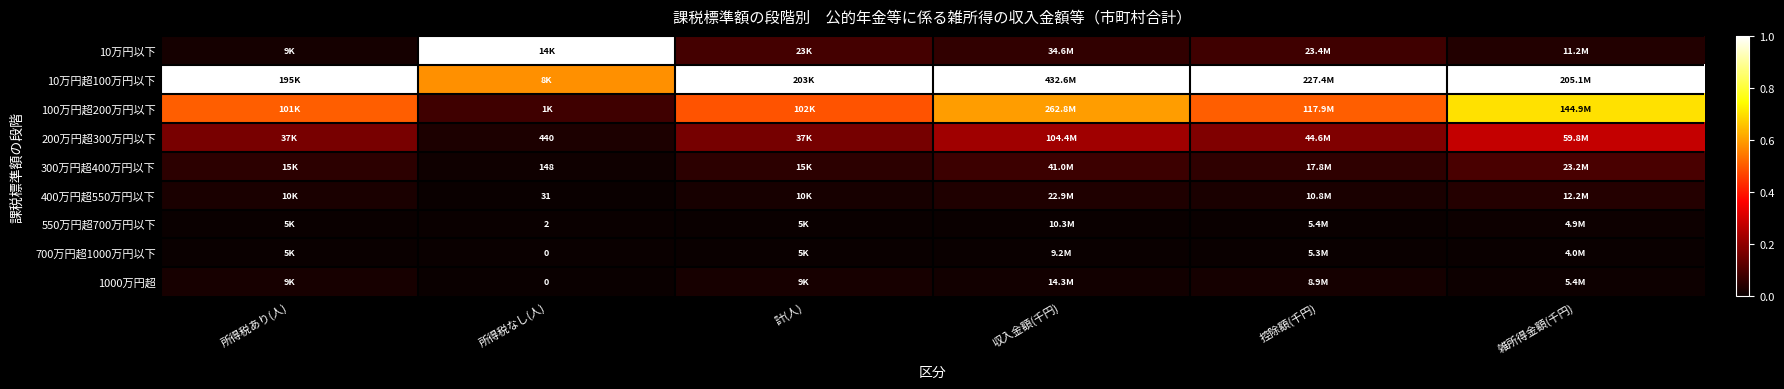

True or false: 100万円超200万円以下 has a value of 0.5 at 控除額(千円).

True